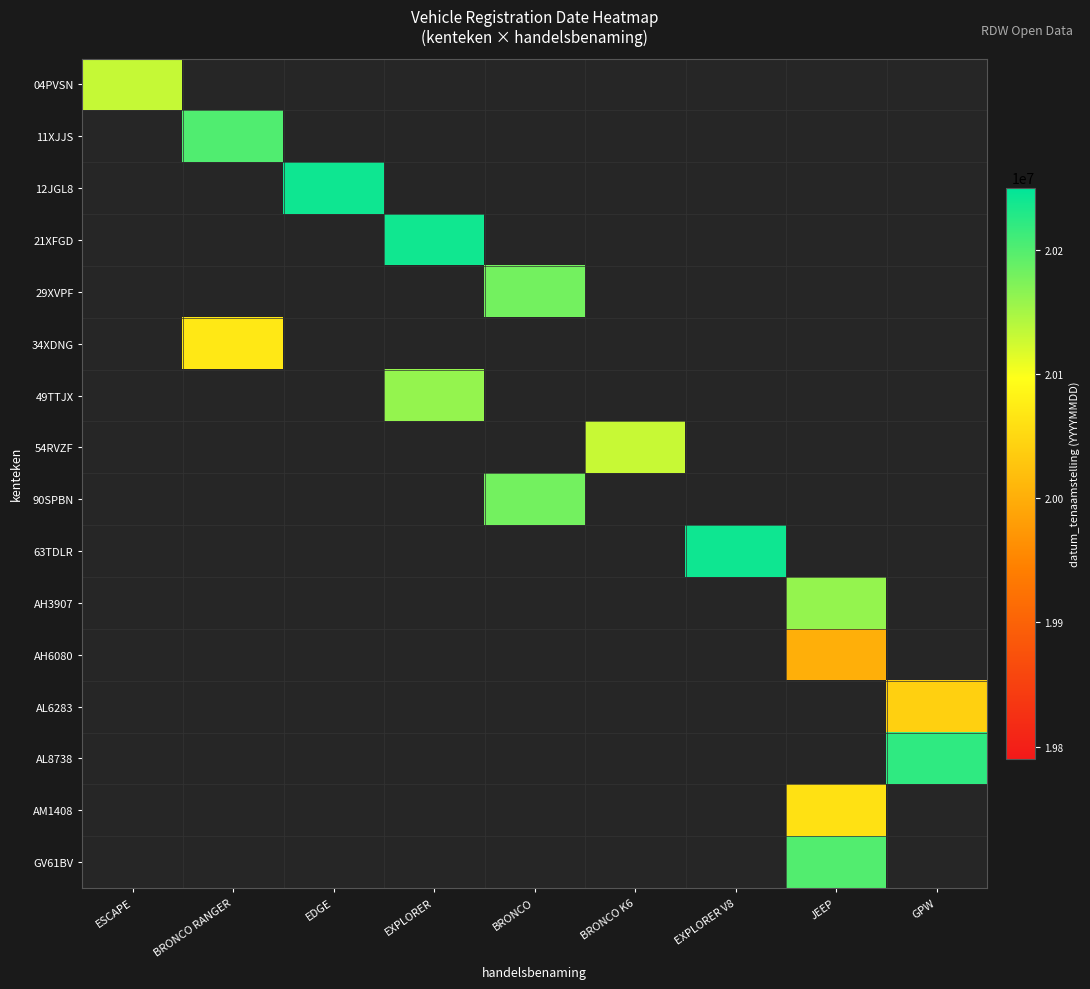

Is the value of 34XDNG at EXPLORER V8 greater than the value of 49TTJX at BRONCO K6?

No